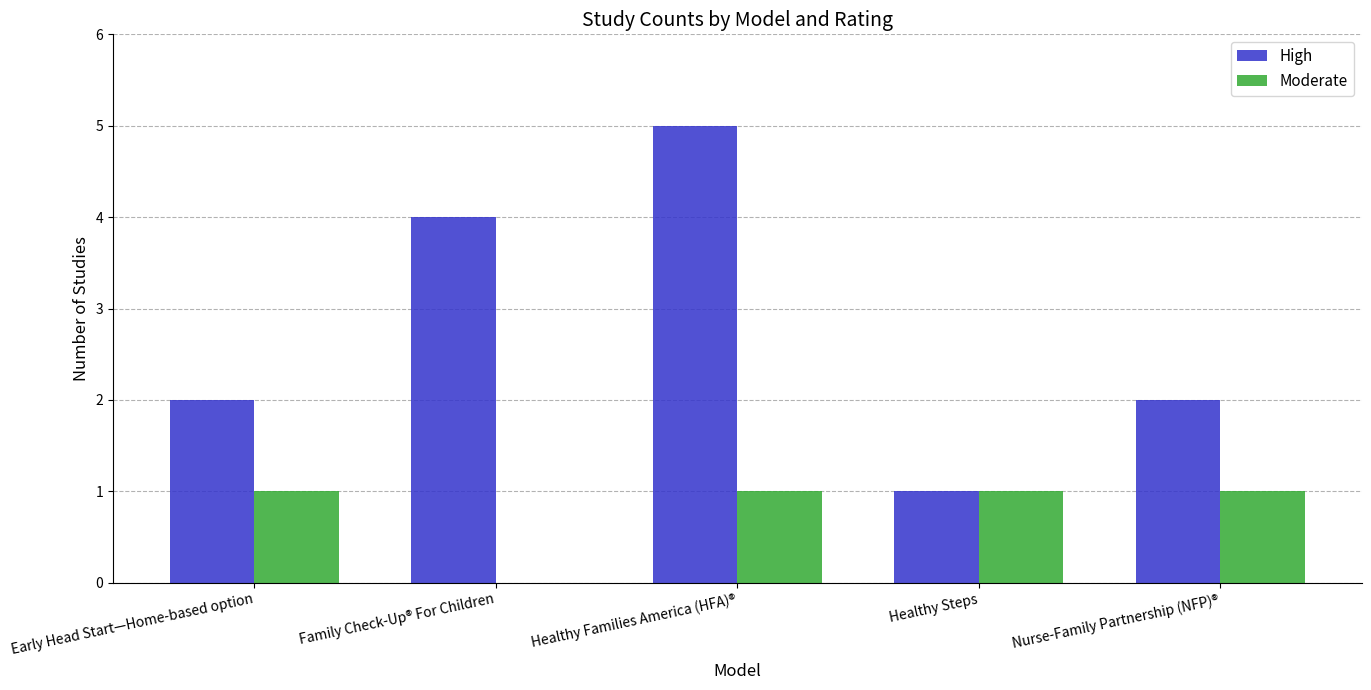

Between Early Head Start—Home-based option and Family Check-Up® For Children, which series saw the biggest shift?

High